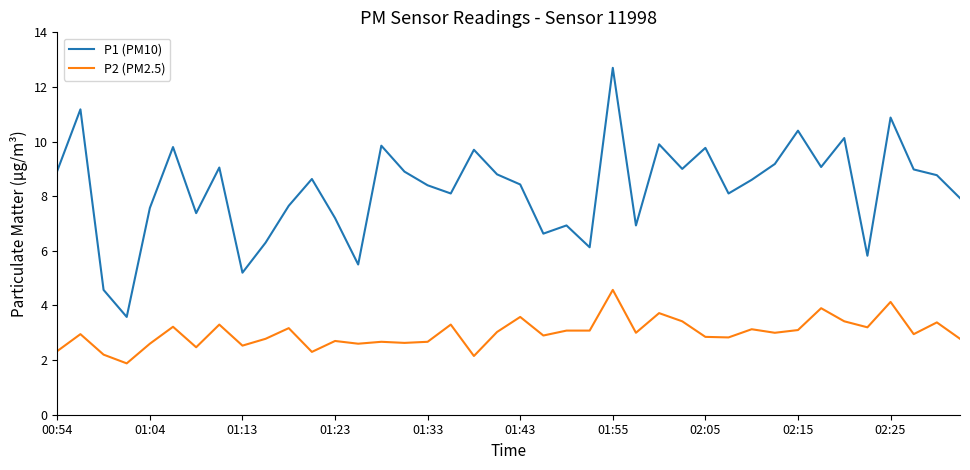

Rank the series by their maximum value, from lowest to highest.

P2 (PM2.5), P1 (PM10)